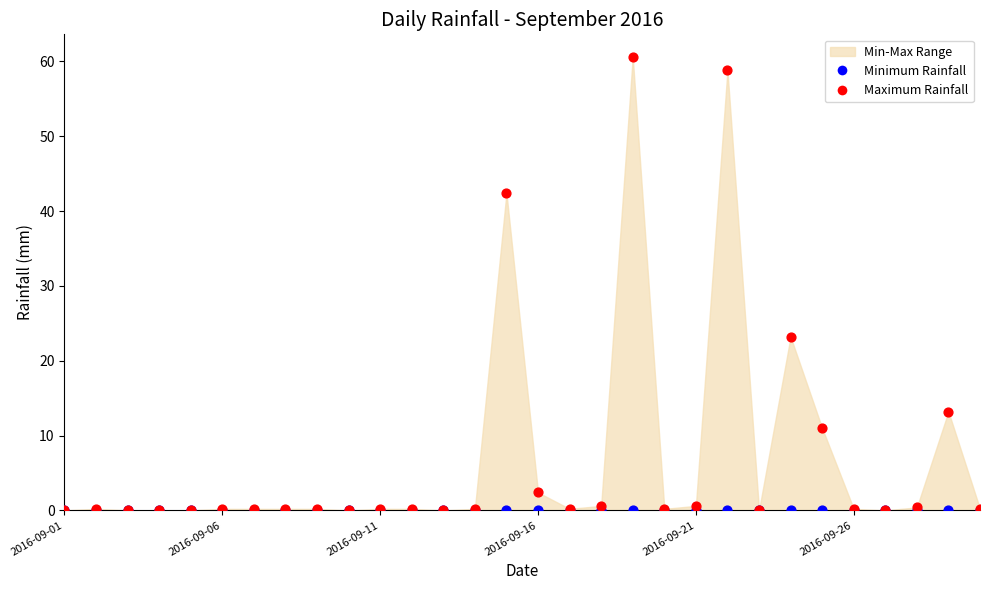

Which series contains the highest Y value?

Maximum Rainfall